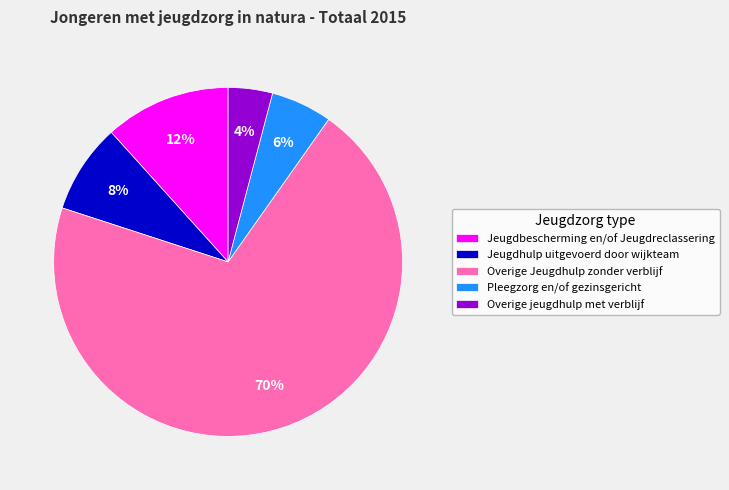

Is the sum of Pleegzorg en/of gezinsgericht and Overige jeugdhulp met verblijf greater than half?

No